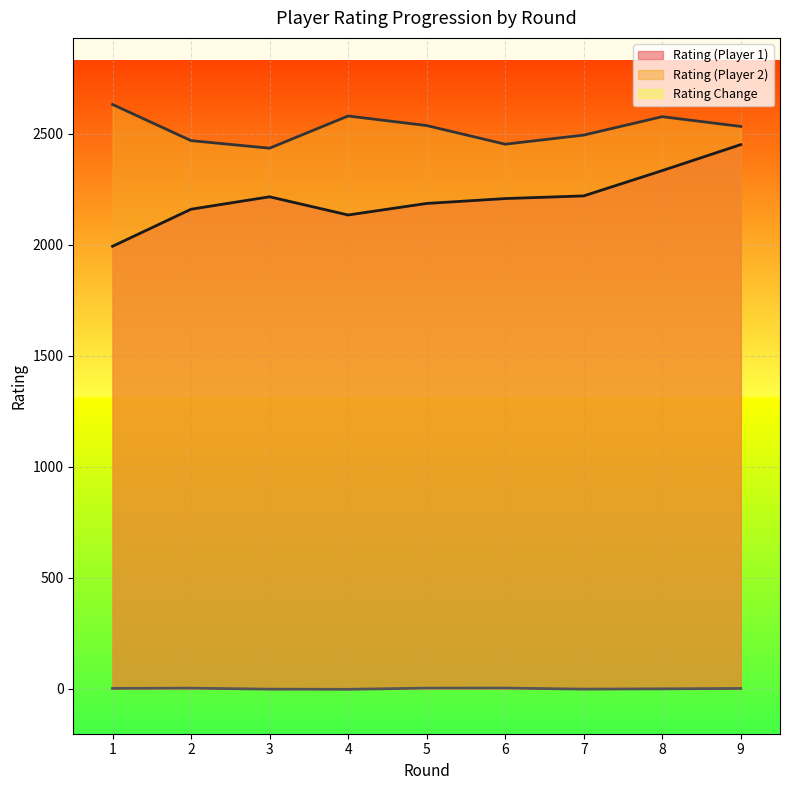

List the labels in order of Rating (Player 2) value, smallest first.

3, 6, 2, 7, 9, 5, 8, 4, 1